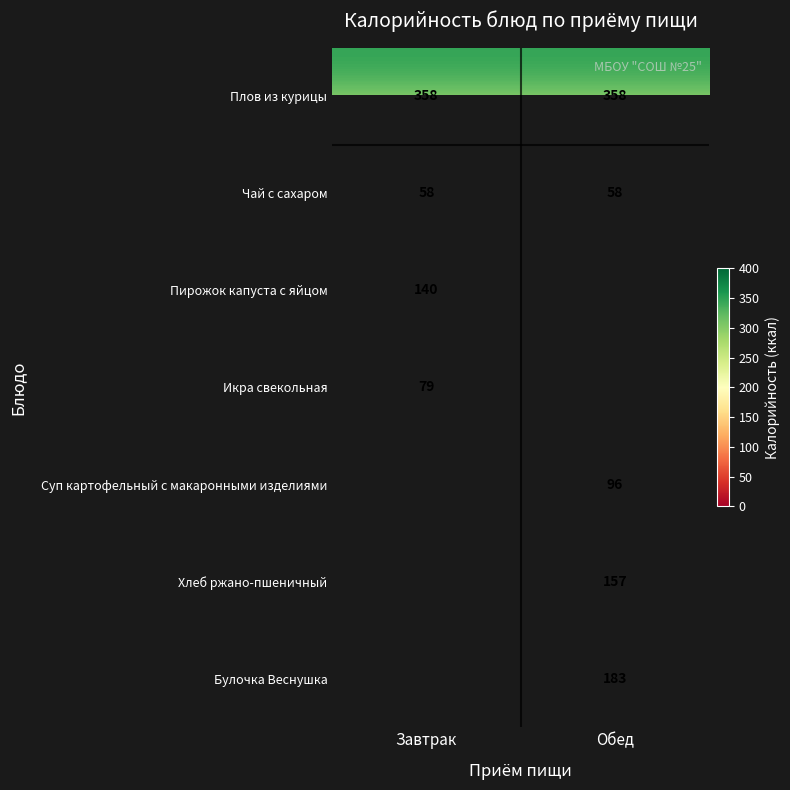

What is the spread (max minus min) of values at Завтрак?

300.0